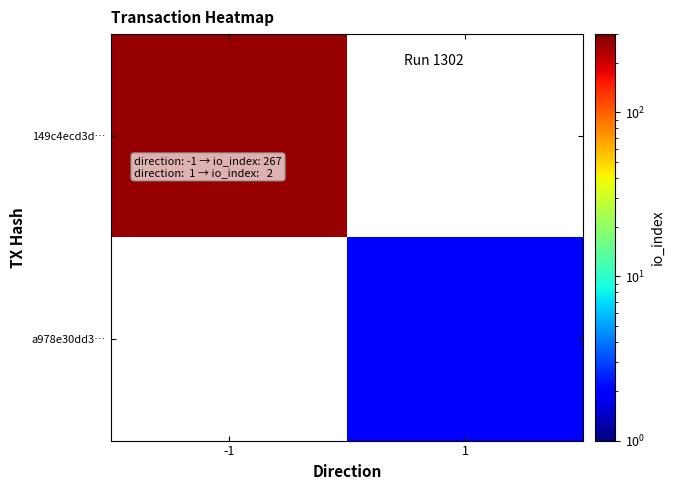

Which series has the largest range (max minus min)?

149c4ecd3d…